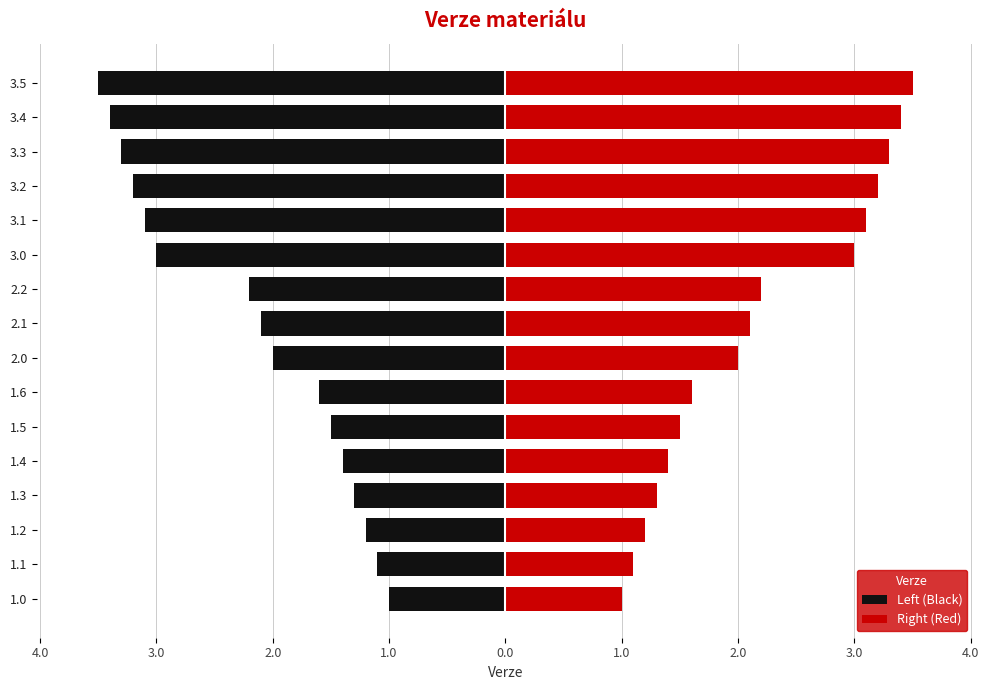

Rank the series by their maximum value, from highest to lowest.

Right (Red), Left (Black)